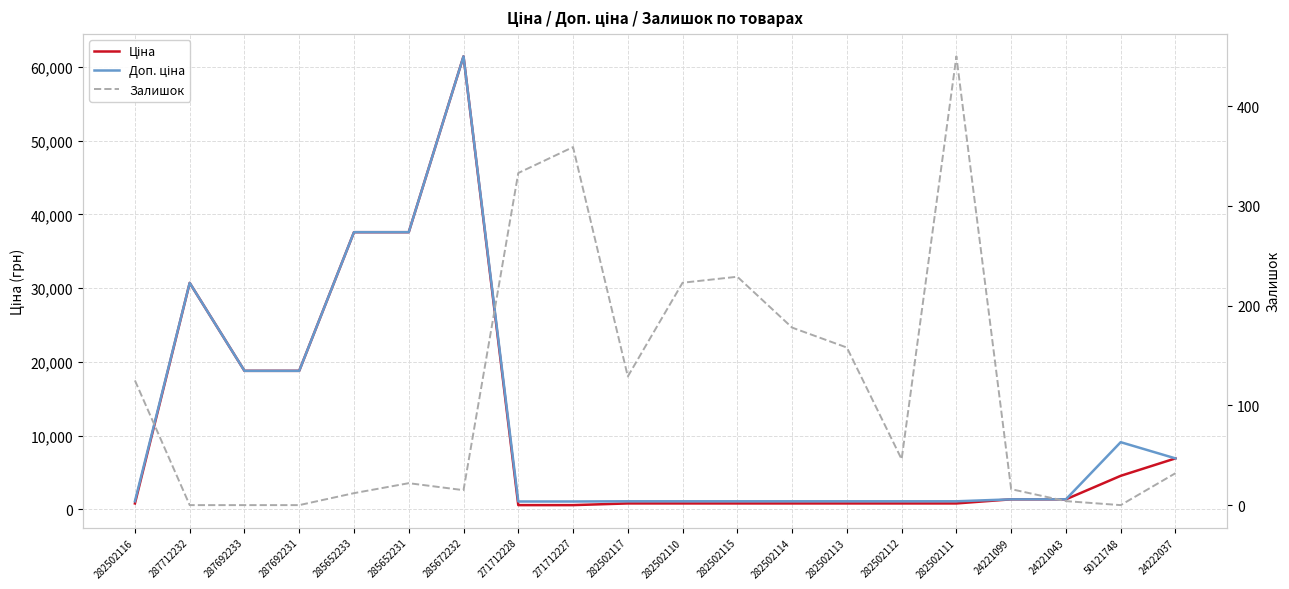

Where is Ціна nearest to the value 31012?

287712232